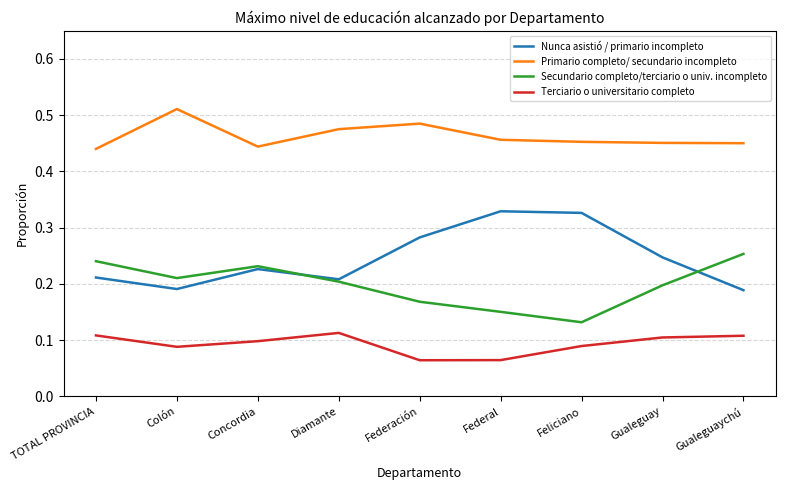

What position from the left is Diamante?

4